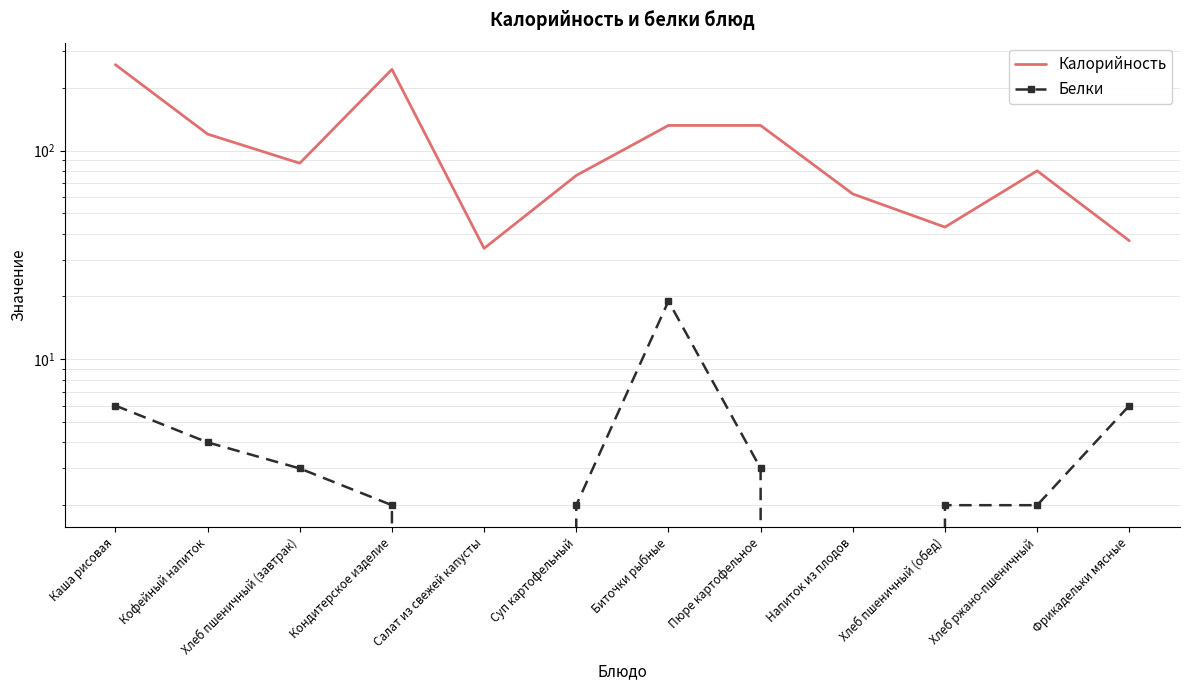

True or false: Калорийность and Белки intersect in this chart.

False